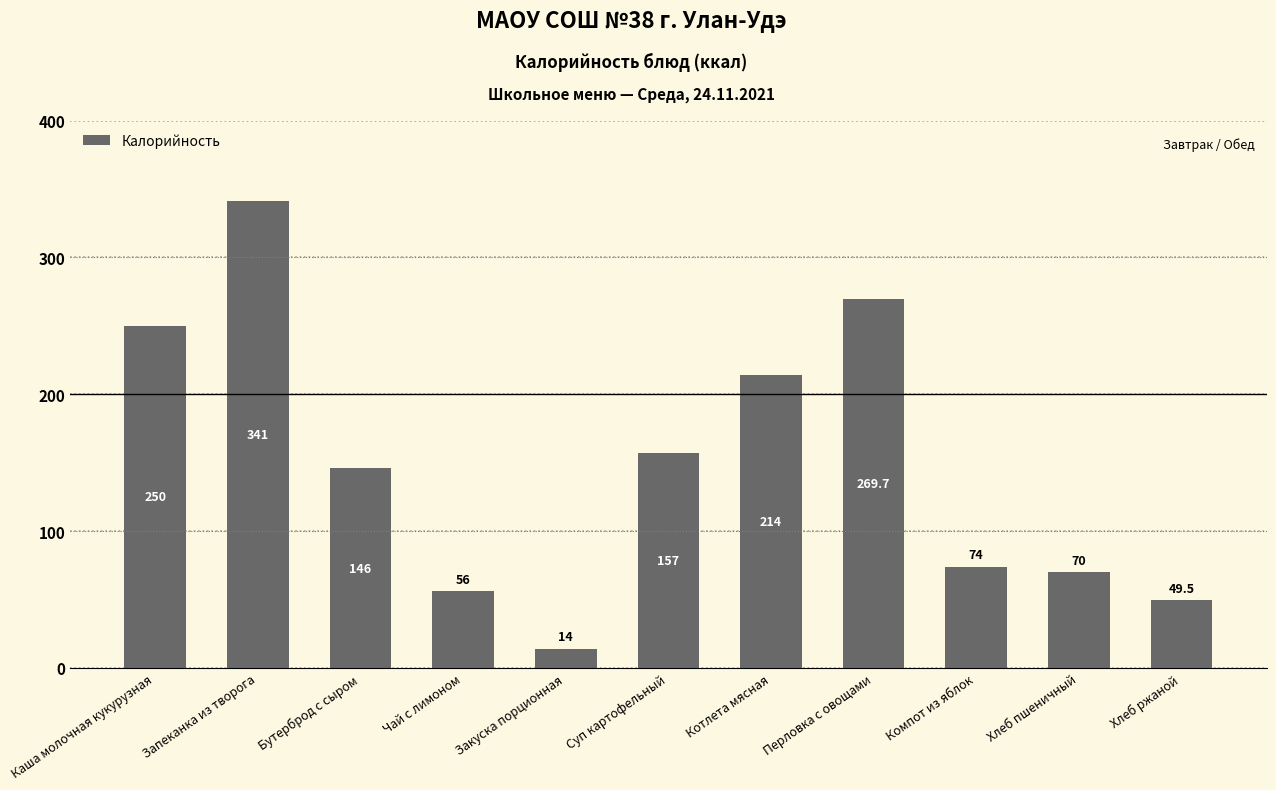

Approximately how many times larger is the value at Каша молочная кукурузная compared to Закуска порционная?

17.9